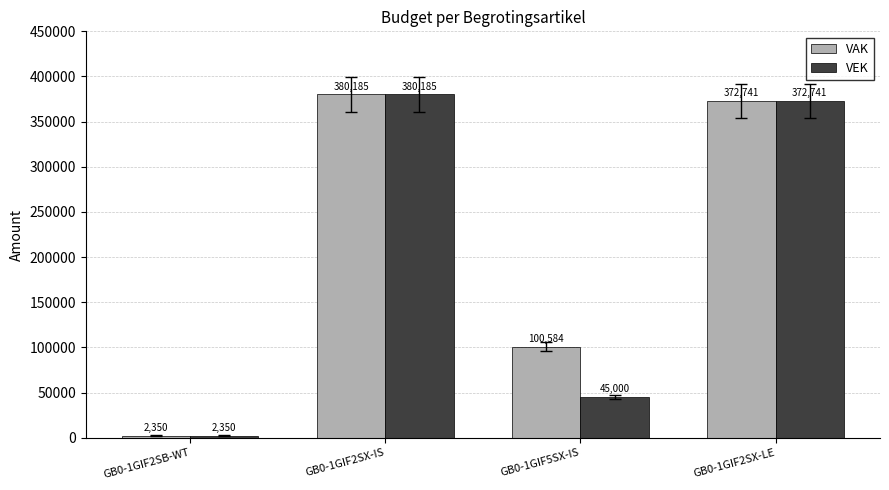

Rank the categories by VEK value from lowest to highest.

GB0-1GIF2SB-WT, GB0-1GIF5SX-IS, GB0-1GIF2SX-LE, GB0-1GIF2SX-IS